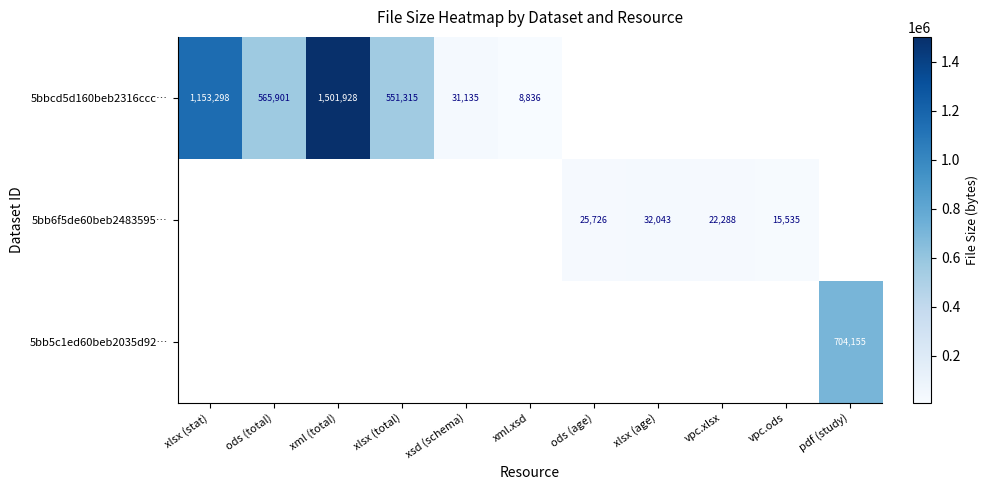

At which category does the chart reach its peak across all series?

xml (total)